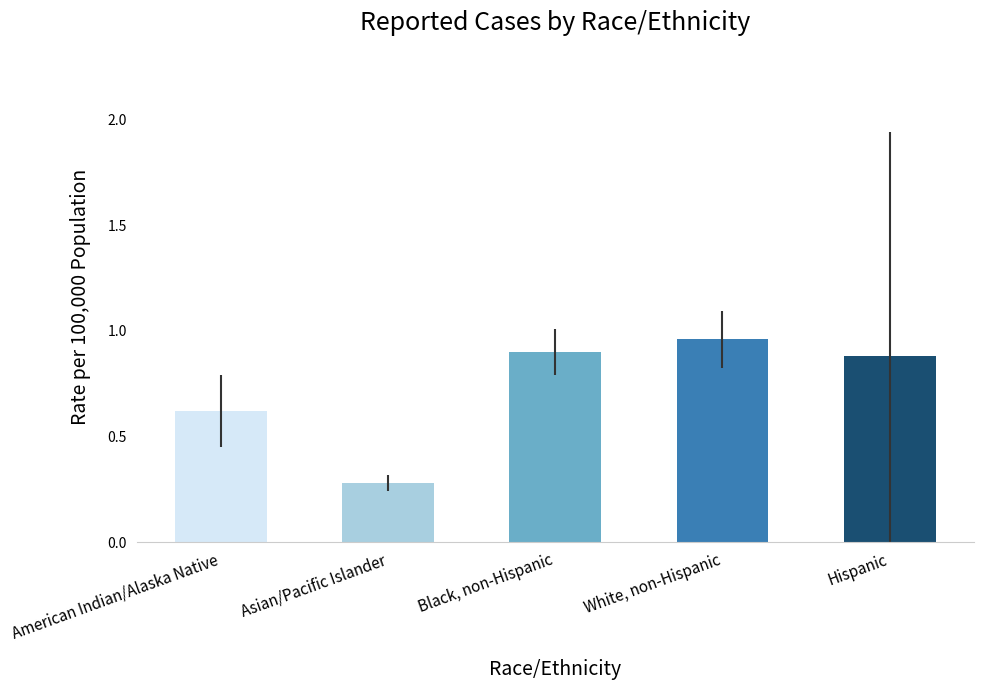

What position from the left is American Indian/Alaska Native?

1